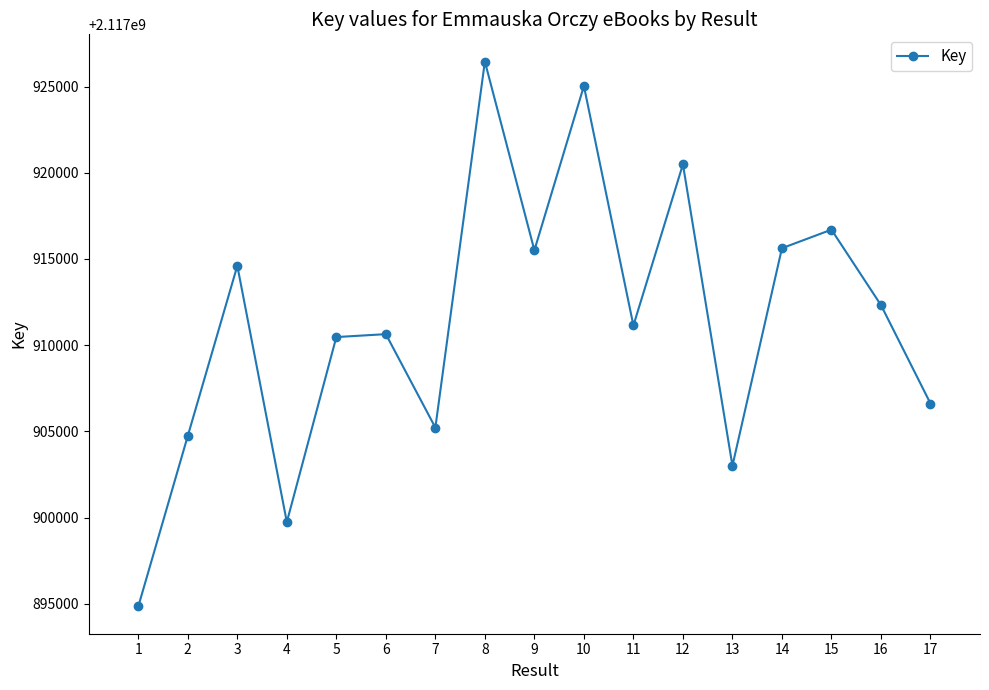

Approximately how many times larger is the value at 1 compared to 11?

1.0